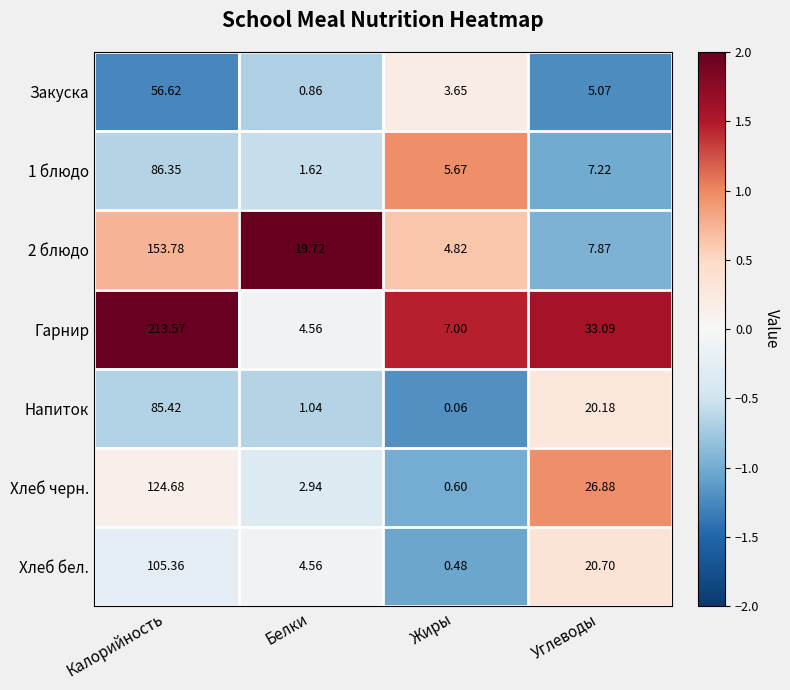

At which category is the sum across all series the highest?

Калорийность